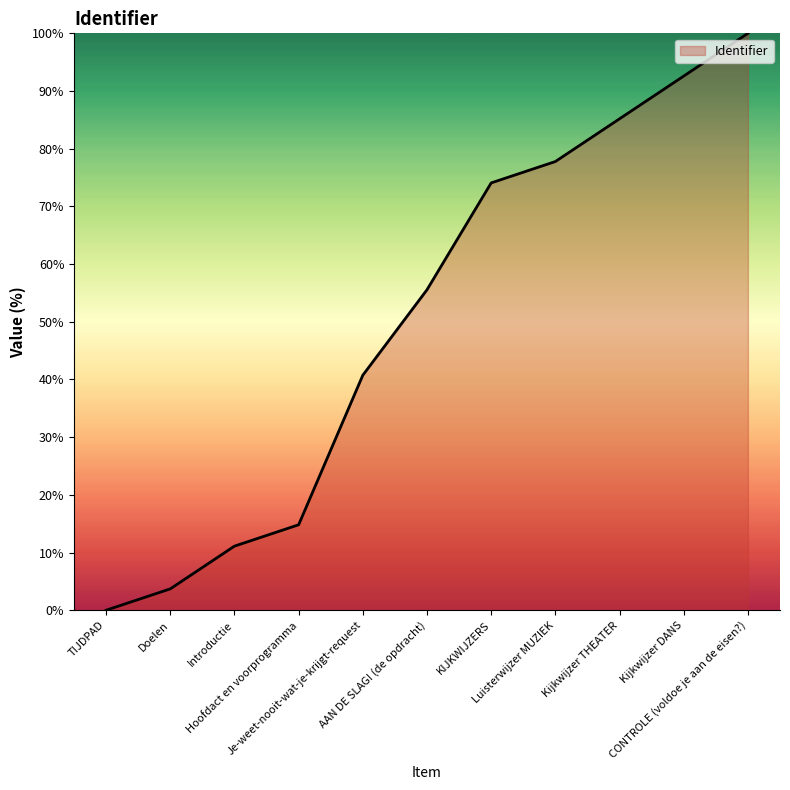

Where does the data first go above 55?

AAN DE SLAG! (de opdracht)